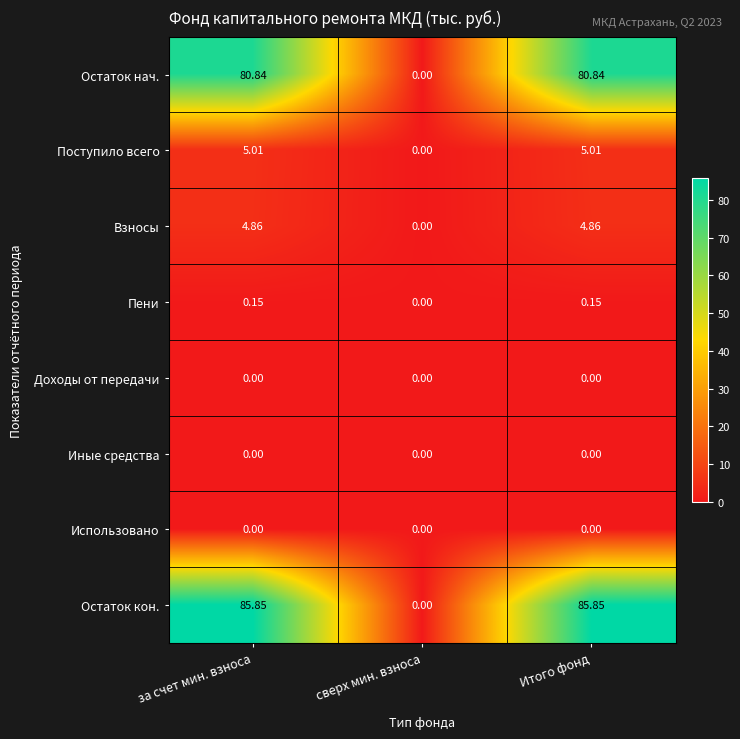

Which series has the largest total across all categories?

Остаток кон.